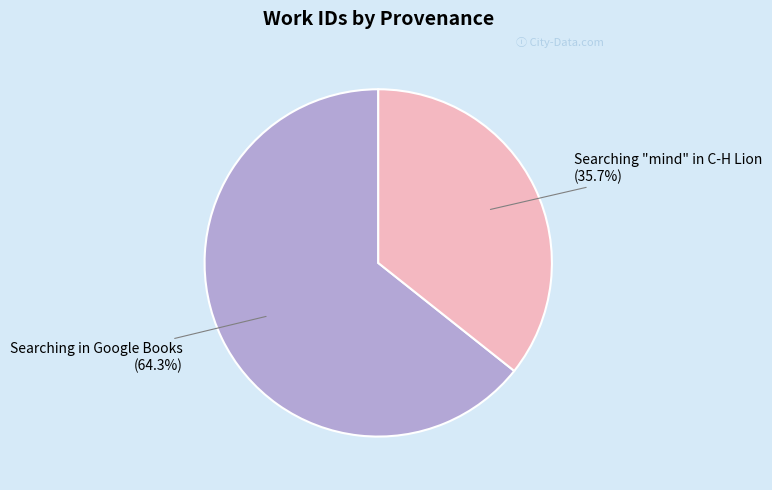

Which category has the biggest portion of the pie?

Searching in Google Books